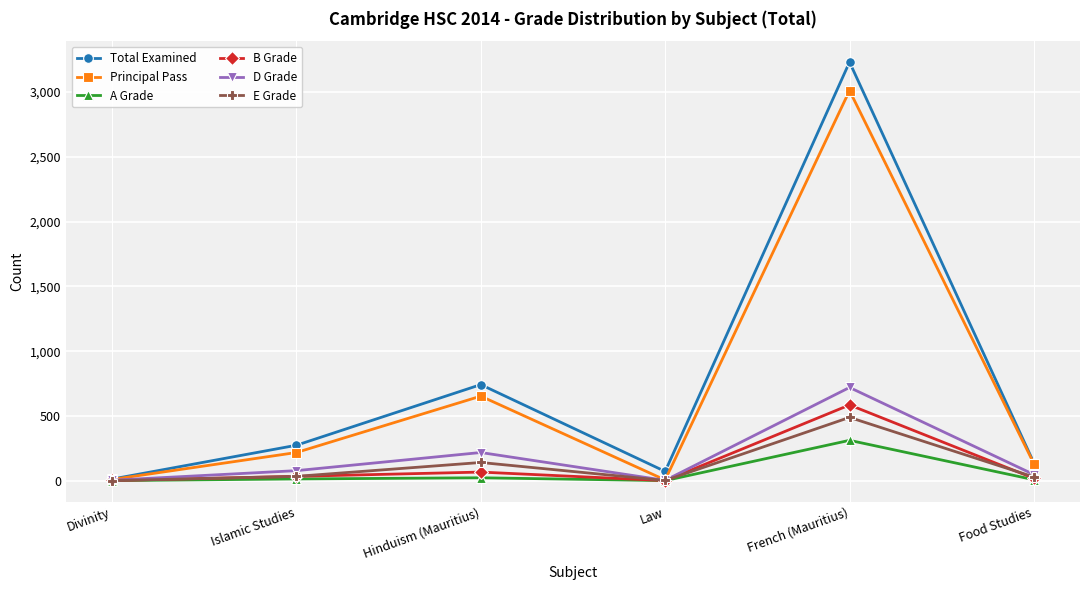

What is the sum of all B Grade values?

708